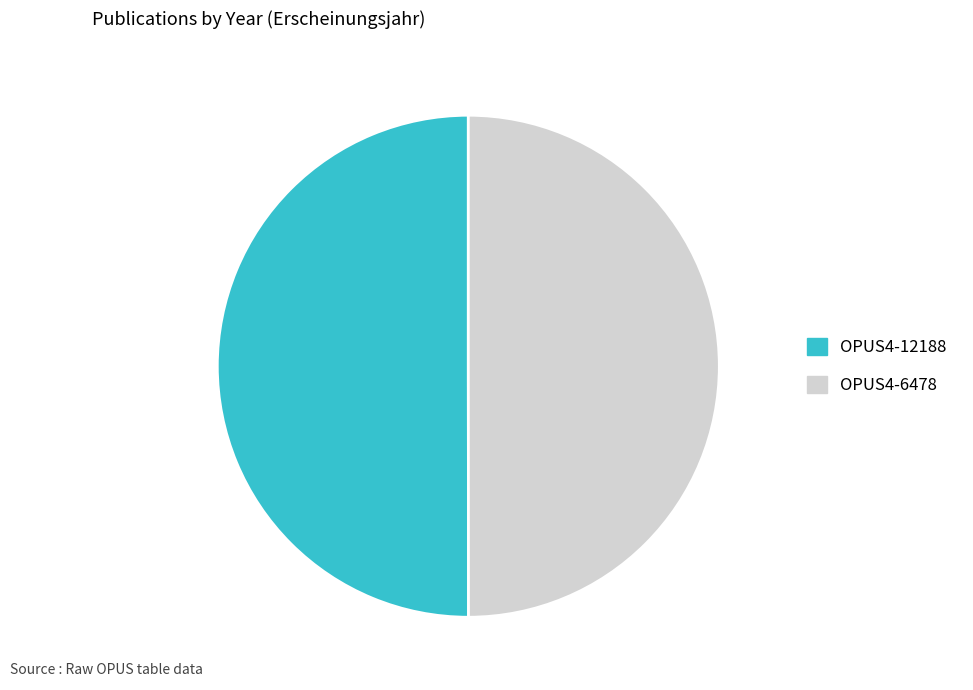

Do OPUS4-6478 and OPUS4-12188 together represent more than half of the pie?

Yes